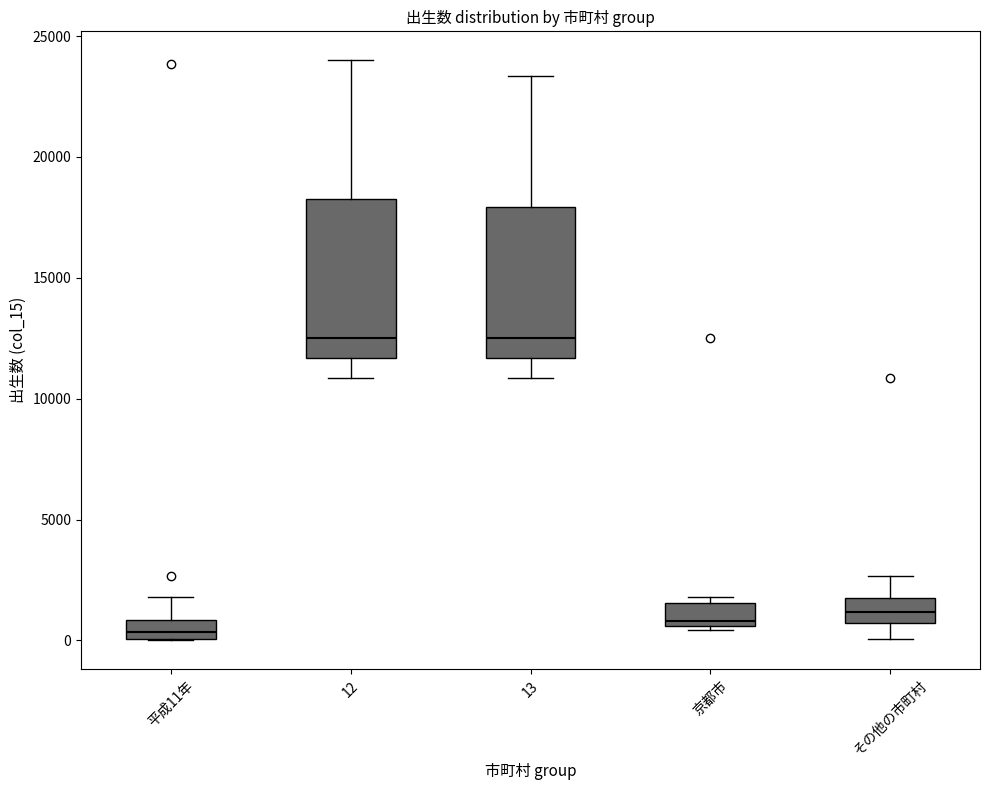

Reading left to right, transcribe this box plot: for each box, give where its median line is, the range the box spans, and where its two whiskers end, as read against the y-axis. The values are not printed on the chart, so give them approximately, as read against the axis.

平成11年: median 500, box 0 to 1000, whiskers 0 to 2000
12: median 12500, box 11500 to 18500, whiskers 11000 to 24000
13: median 12500, box 11500 to 18000, whiskers 11000 to 23500
京都市: median 1000, box 500 to 1500, whiskers 500 (just below the box's lower edge) to 2000
その他の市町村: median 1000, box 500 to 1500, whiskers 0 to 2500